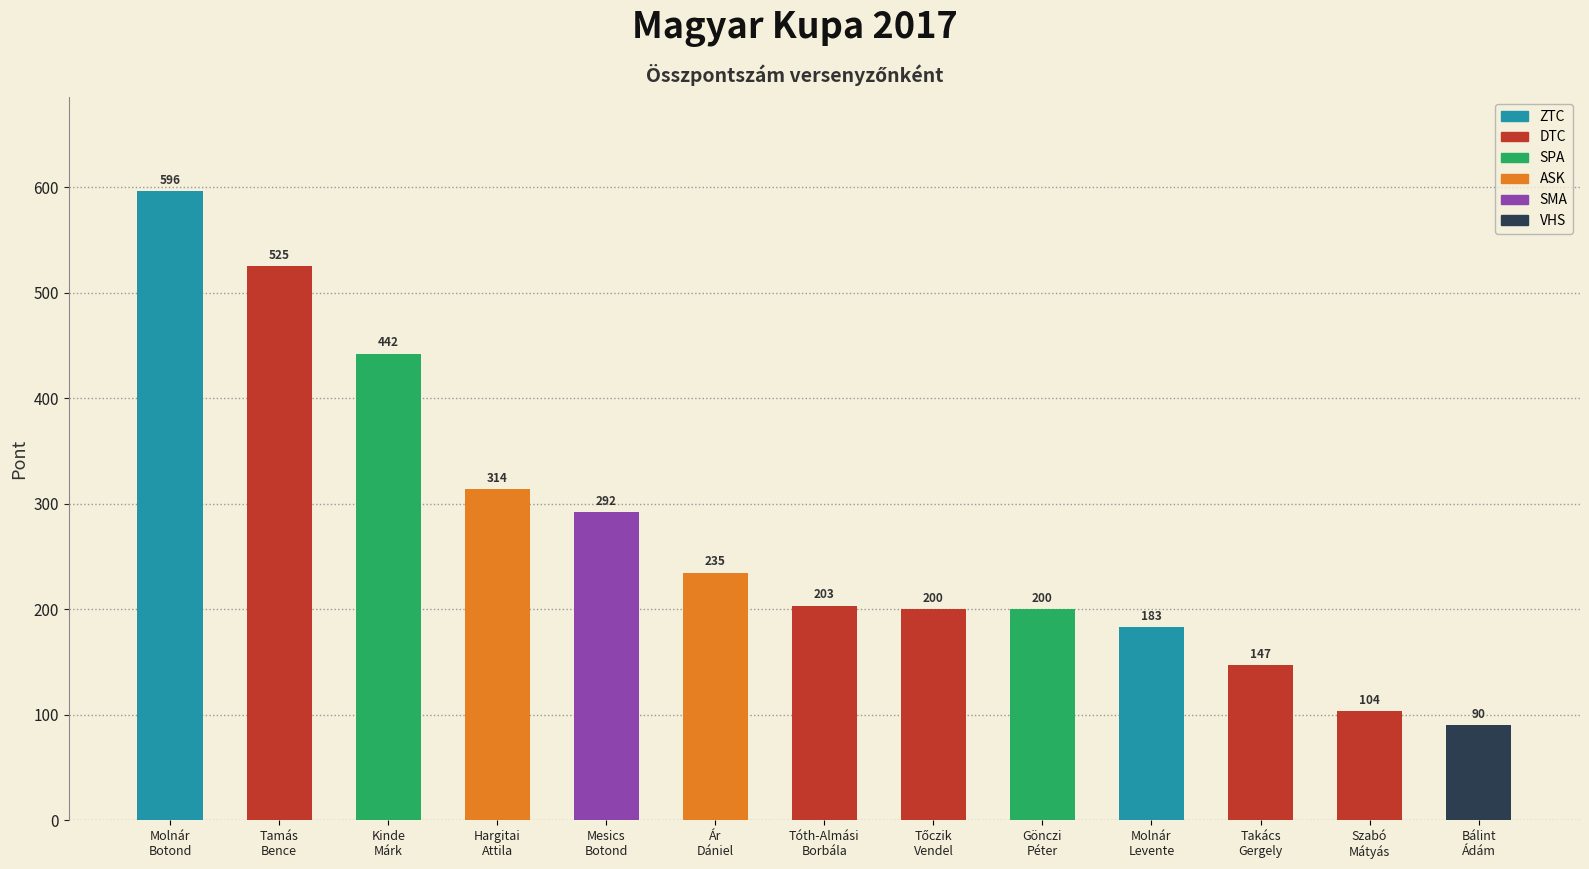

What is the average value?

271.6